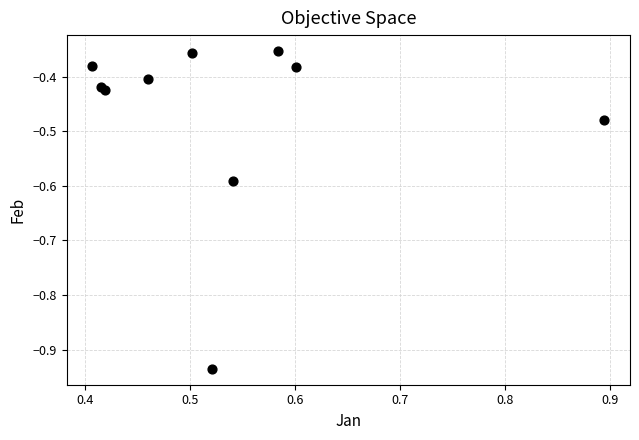

What is the range of X values (max minus min)?

0.5